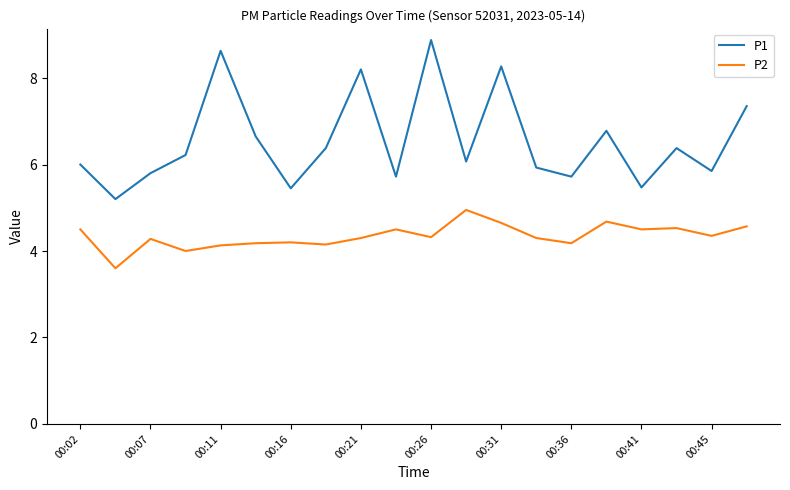

Which series has the largest range (max minus min)?

P1